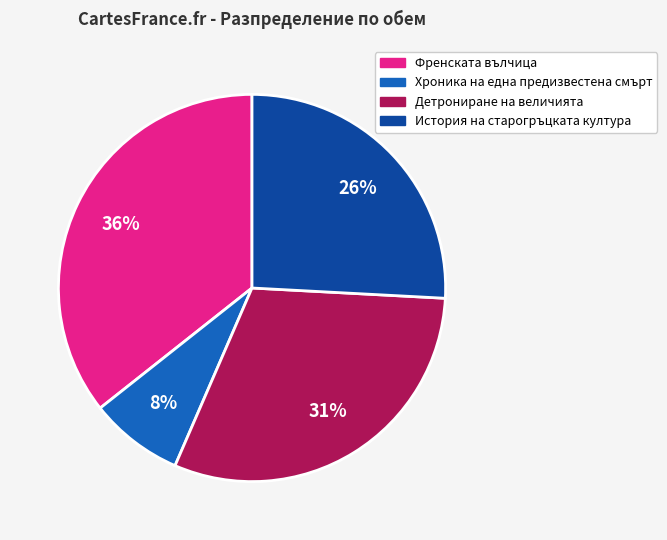

Is there a majority slice in this chart?

No